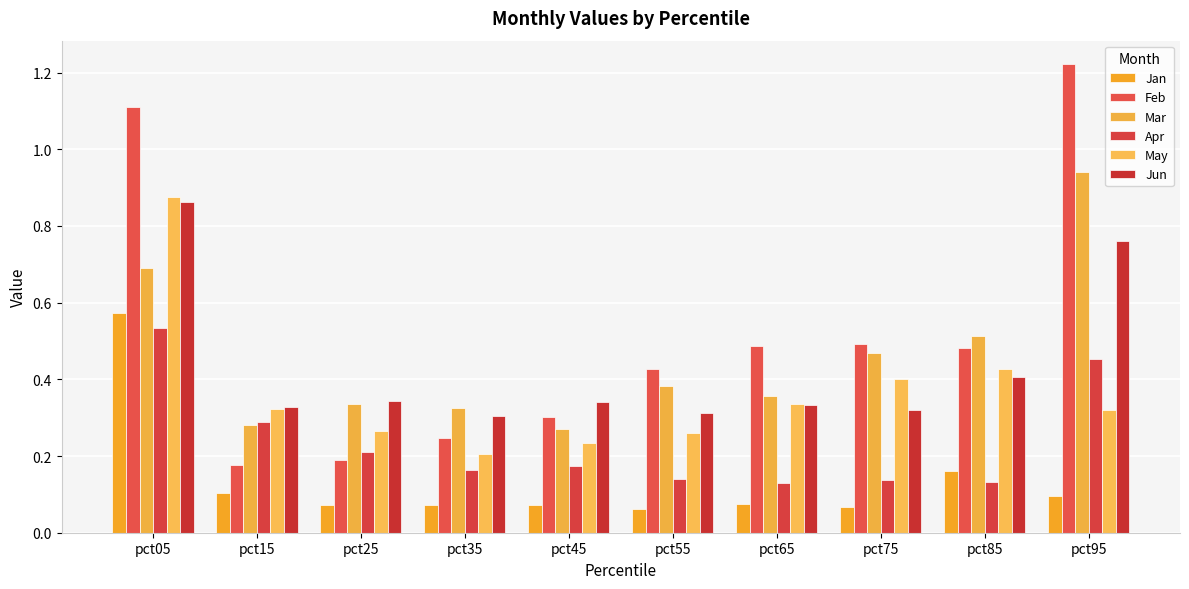

Which category has the lowest value in the Mar series?

pct45